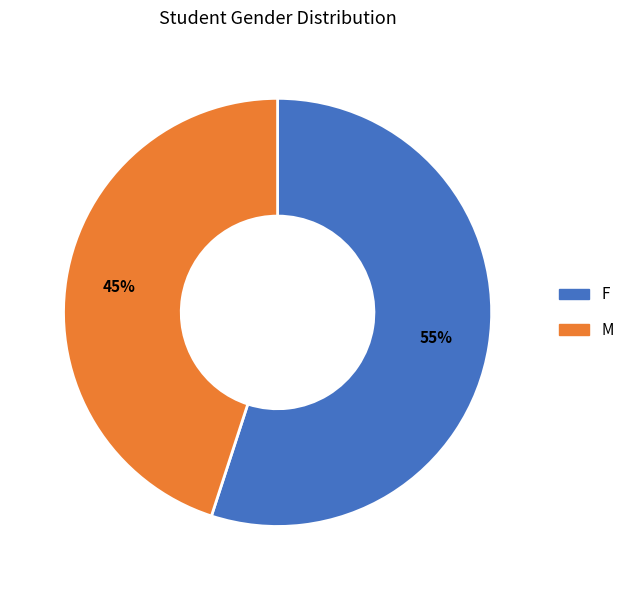

Do F and M together represent more than half of the pie?

Yes